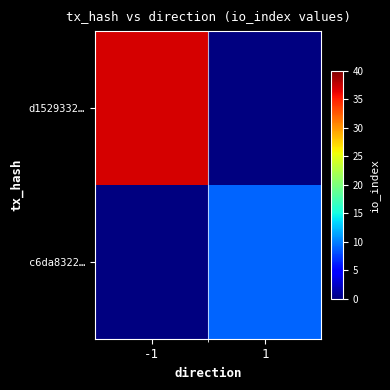

Is it true that c6da8322… equals 9.0 at 1?

True